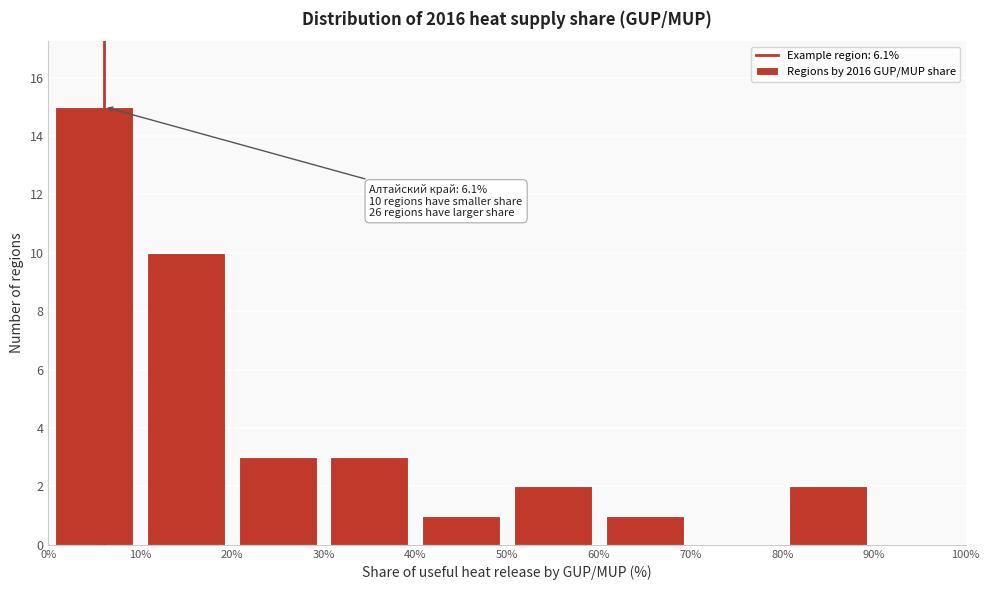

Over which range of the x-axis is the bar tallest?

0% to 10%